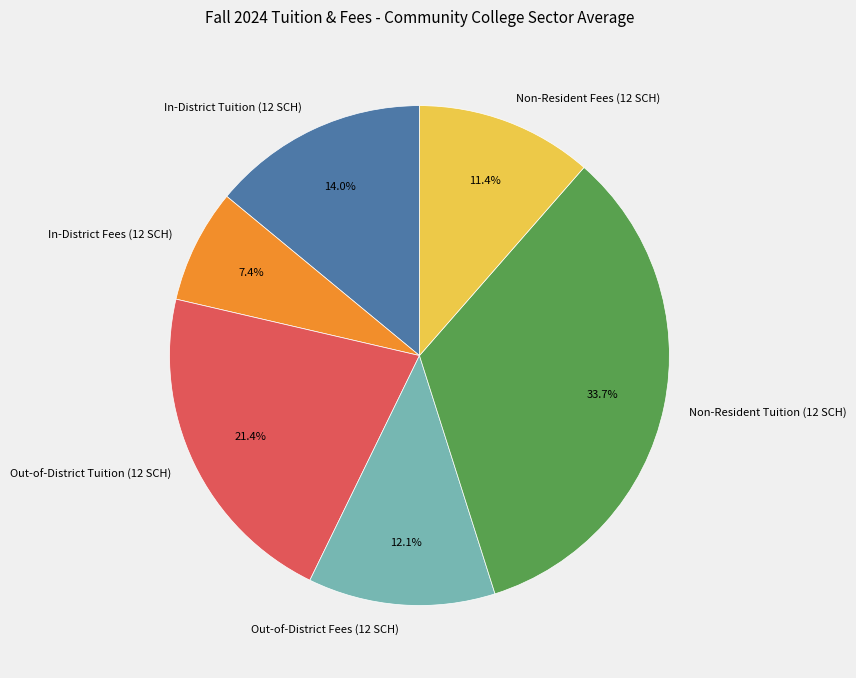

Rank the categories by value from lowest to highest.

In-District Fees (12 SCH), Non-Resident Fees (12 SCH), Out-of-District Fees (12 SCH), In-District Tuition (12 SCH), Out-of-District Tuition (12 SCH), Non-Resident Tuition (12 SCH)